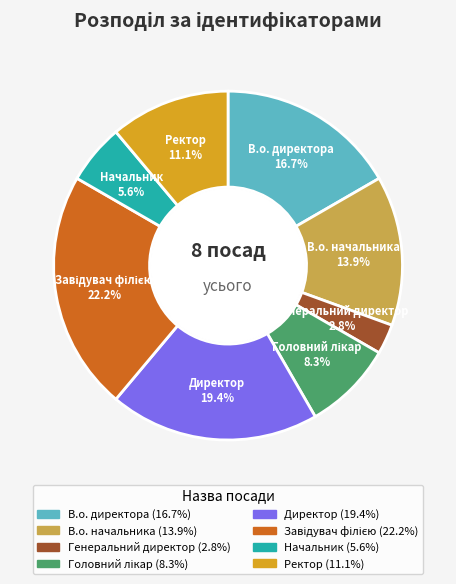

Which category has the smallest portion of the pie?

Генеральний директор